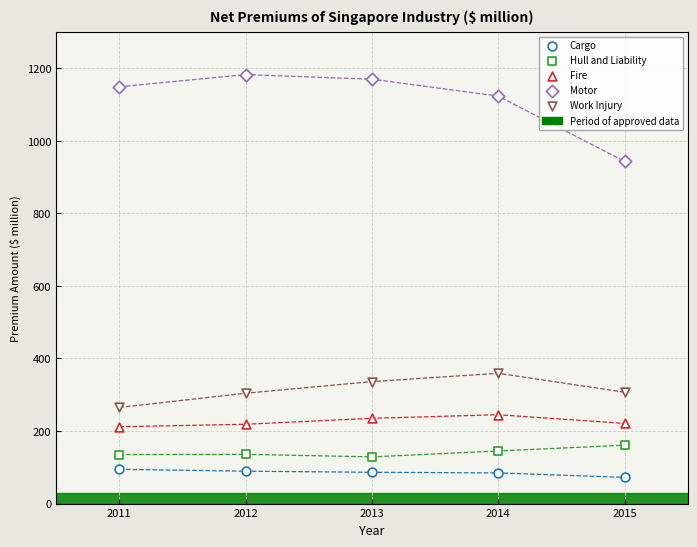

Count the number of points in this scatter plot.

25